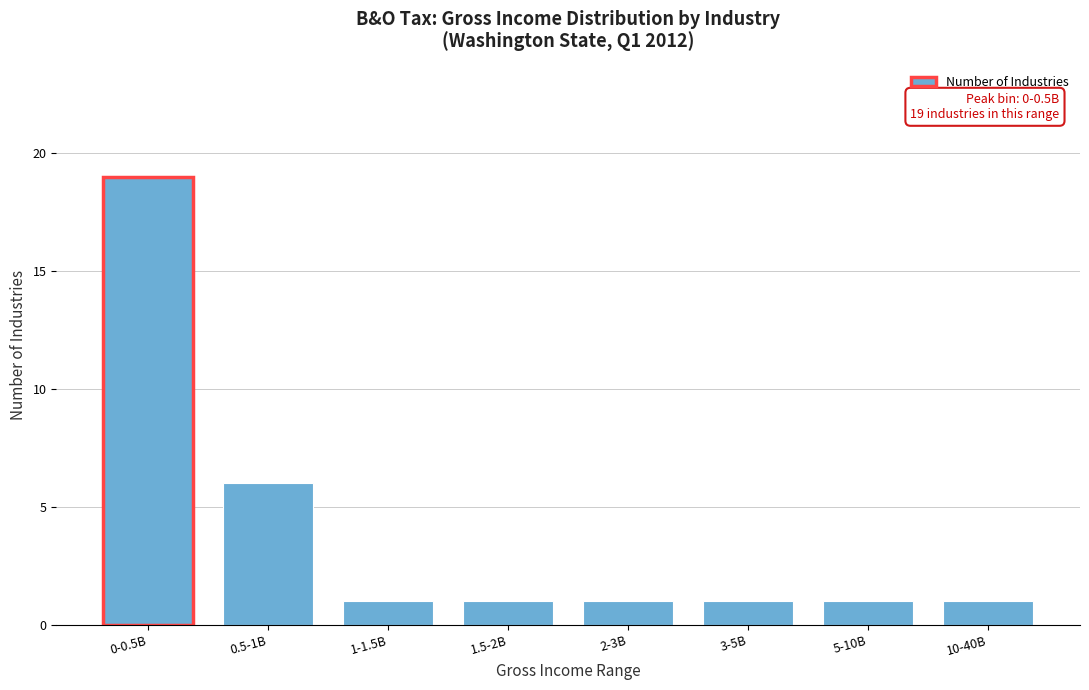

Reading right to left, what are all the values shown in this chart?

10-40B=1	5-10B=1	3-5B=1	2-3B=1	1.5-2B=1	1-1.5B=1	0.5-1B=6	0-0.5B=19